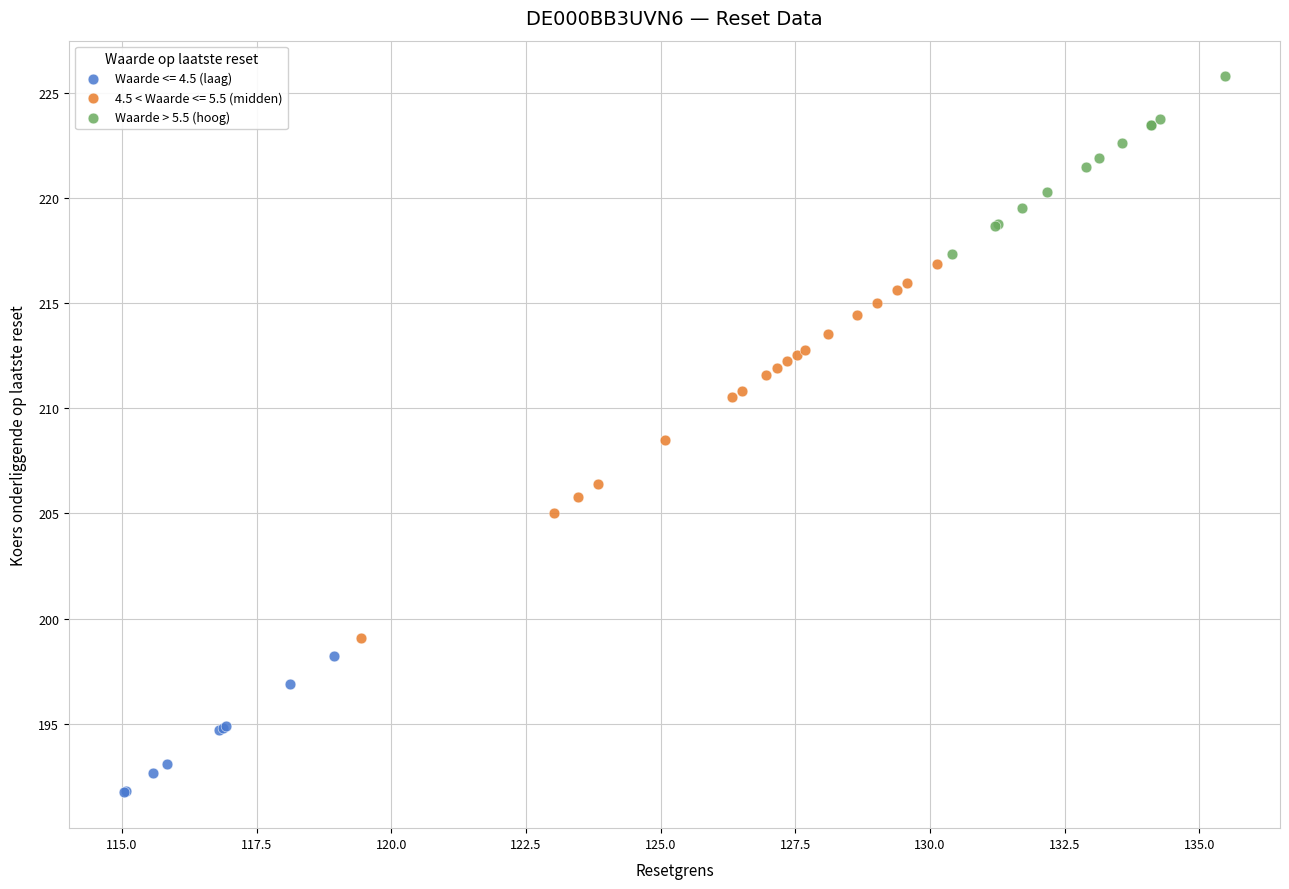

Which series contains the highest Y value?

Waarde > 5.5 (hoog)